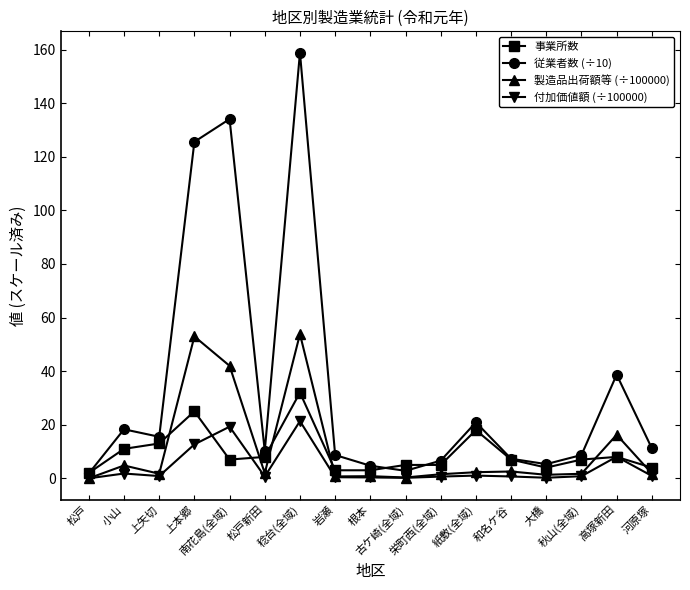

What is the approximate value of 事業所数 at 大橋?

4.0